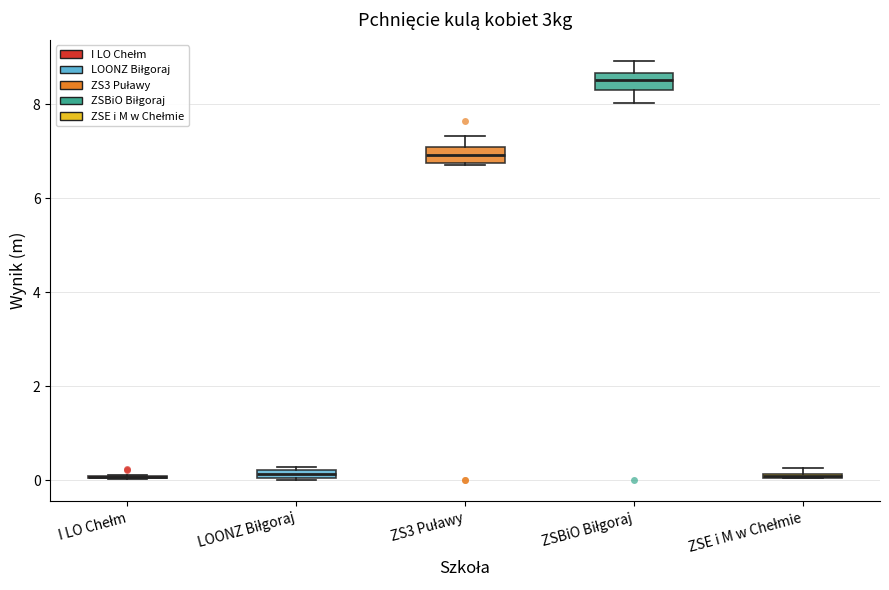

Where does the upper whisker of the box for ZSBiO Biłgoraj end on the y-axis? The values are not printed on the chart, so give them approximately, as read against the axis.

9.0